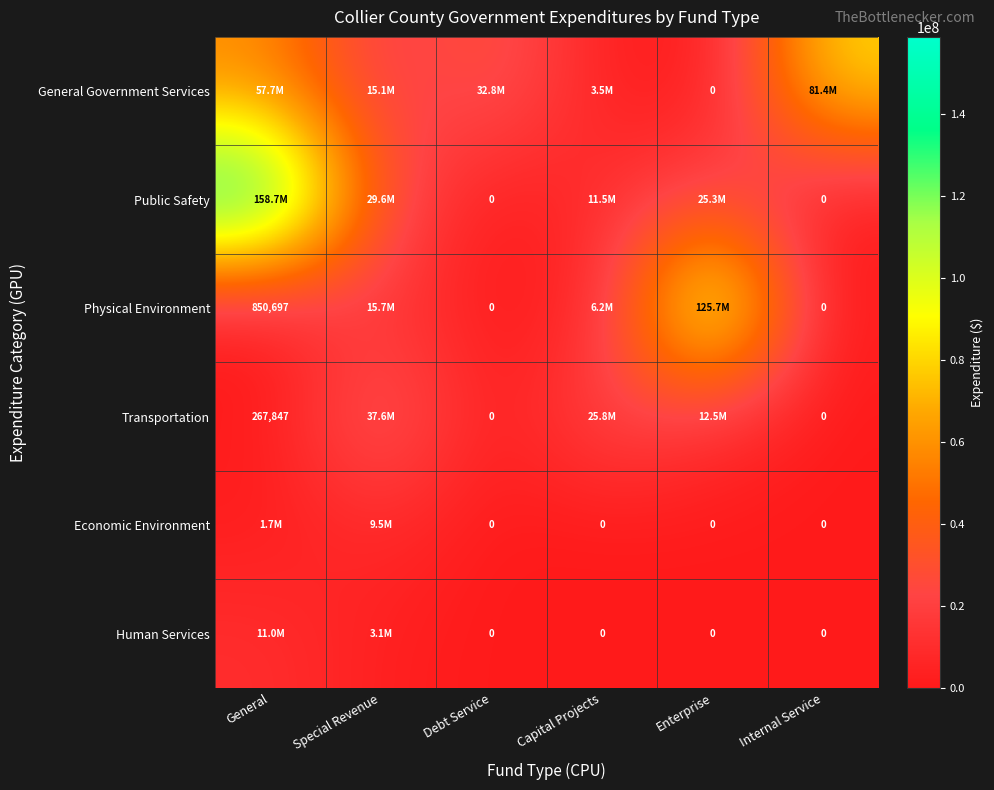

Is it true that Physical Environment equals 850697 at General?

True